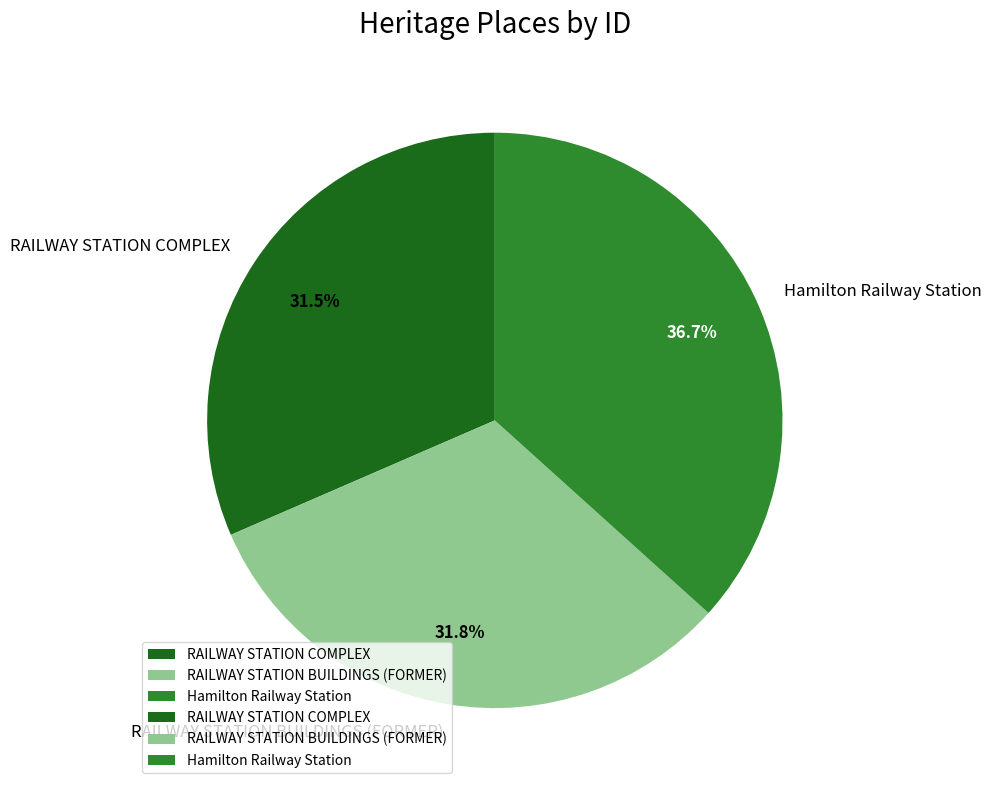

Count the number of slices in the pie.

3